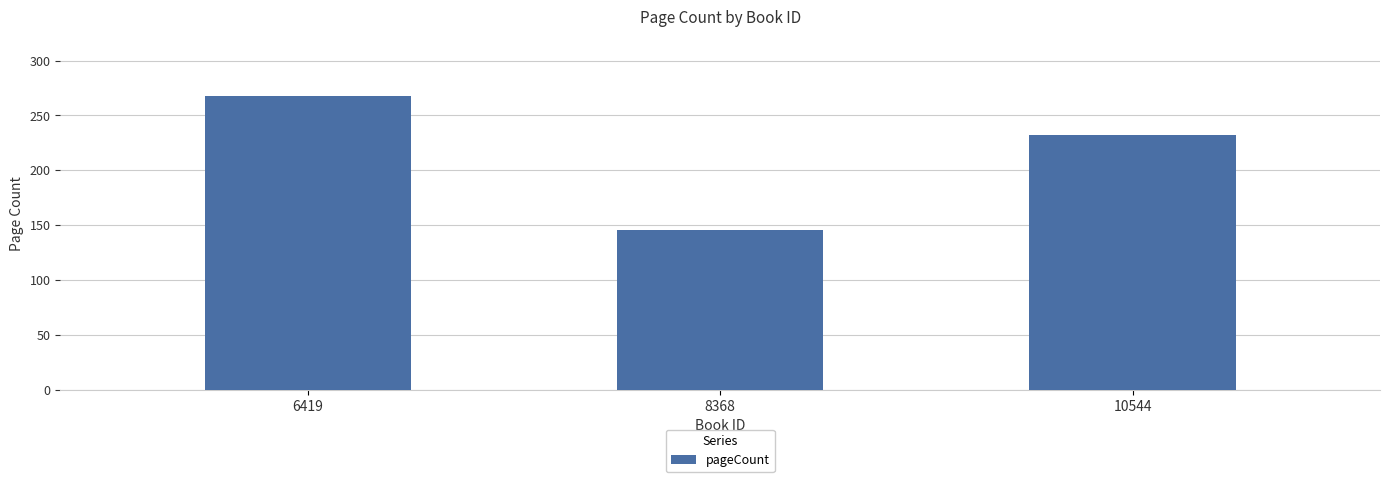

What is the value of the 3rd bar from the left?

232